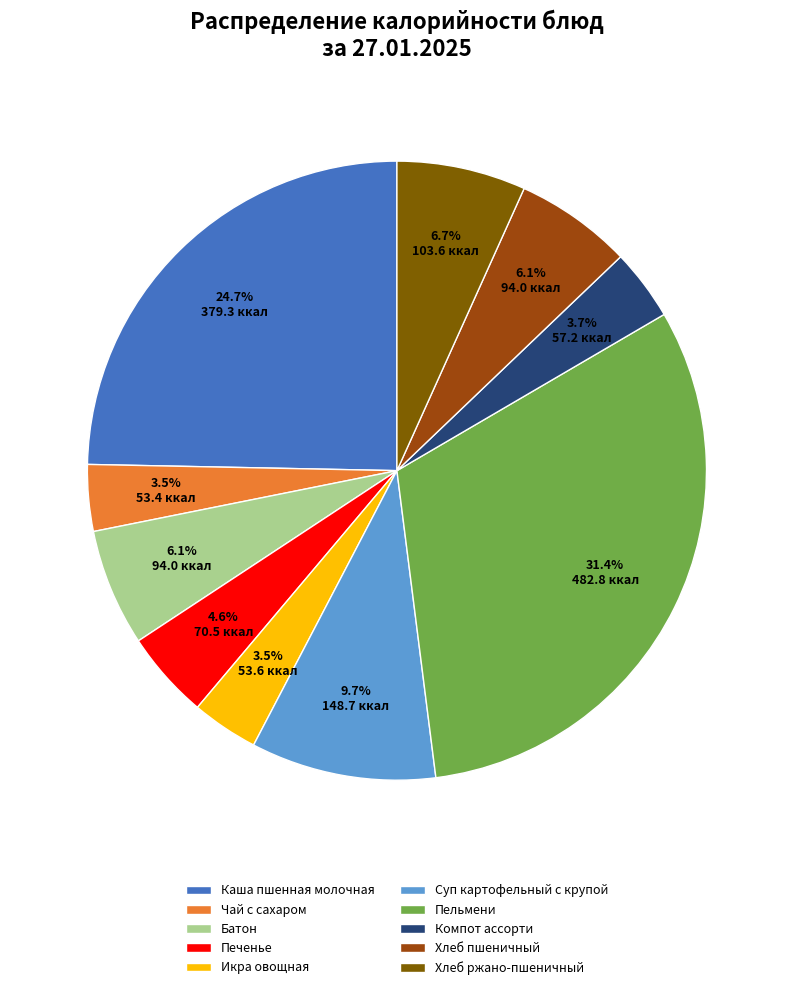

Which category has the biggest portion of the pie?

Пельмени